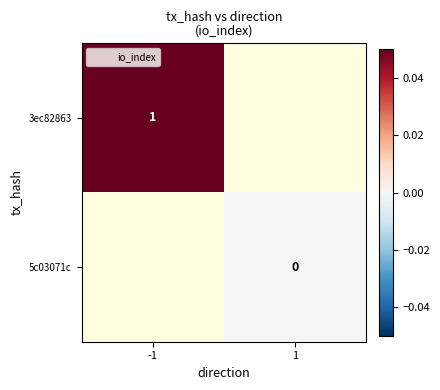

Which series has the largest range (max minus min)?

3ec82863